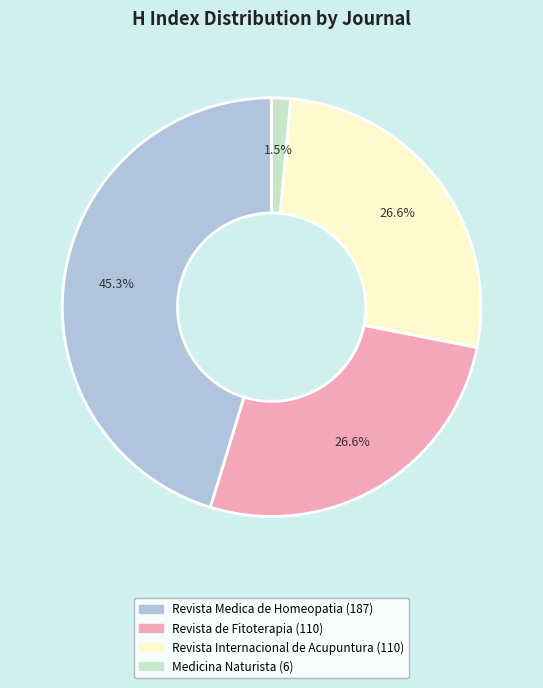

Combined, what portion of the pie is Revista Internacional de Acupuntura and Revista Medica de Homeopatia?

71.9%